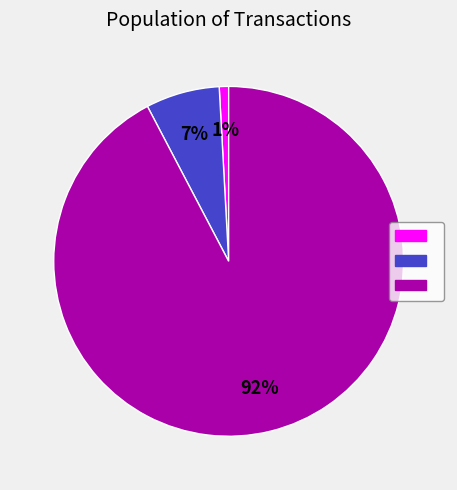

Is there a majority slice in this chart?

Yes